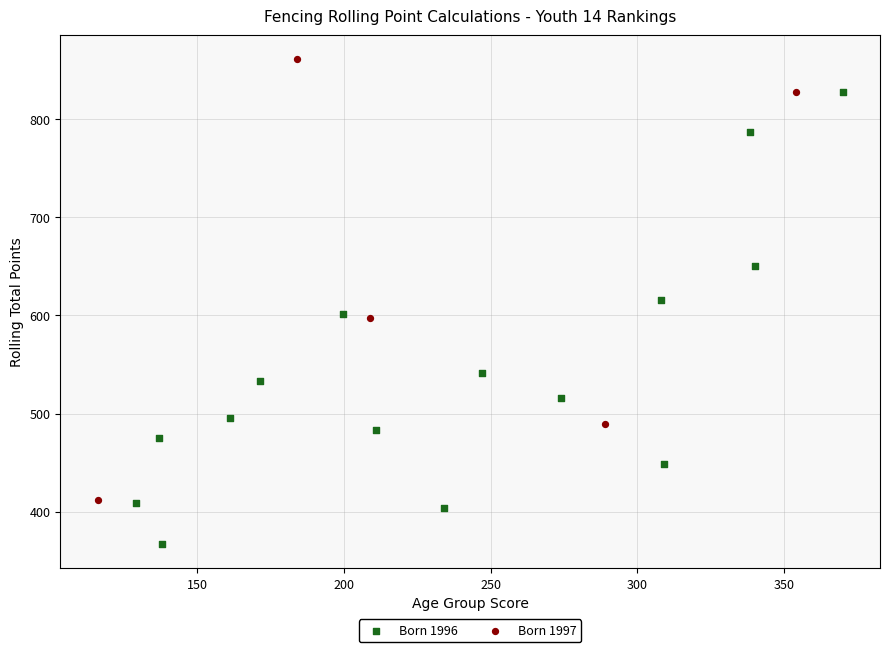

What are all the series names shown in the legend?

Born 1996, Born 1997